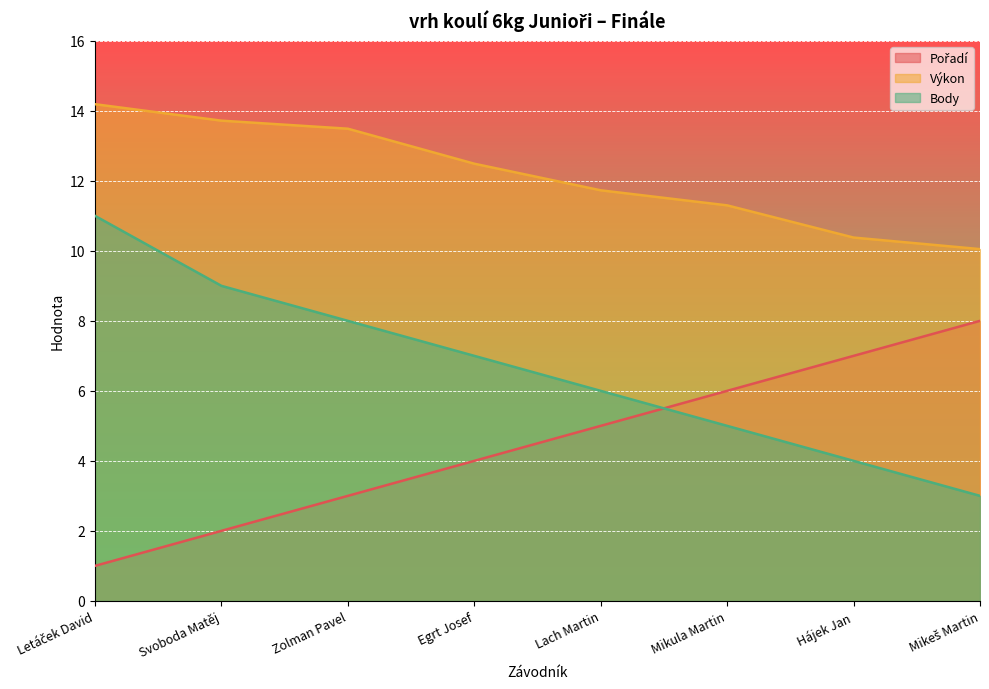

True or false: Výkon has more than 0 points higher than both neighbors.

False